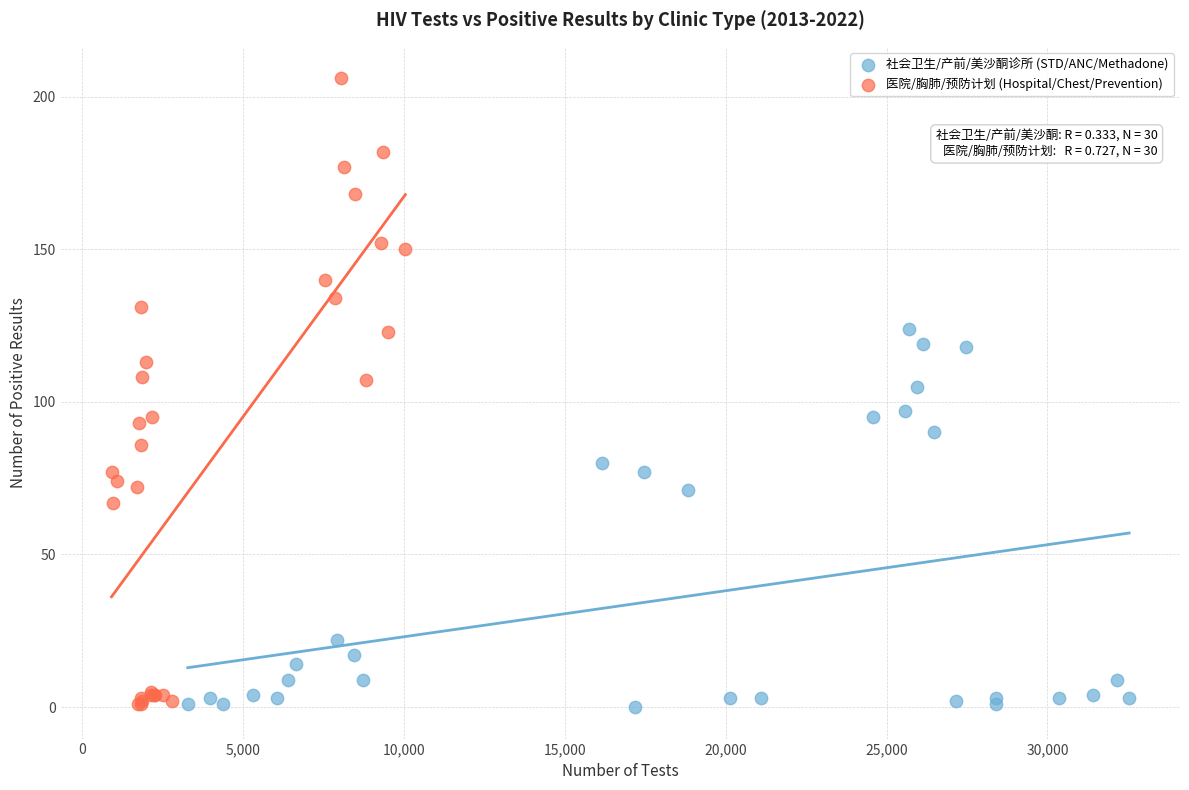

What are all the series names shown in the legend?

社会卫生/产前/美沙酮诊所 (STD/ANC/Methadone), 医院/胸肺/预防计划 (Hospital/Chest/Prevention)